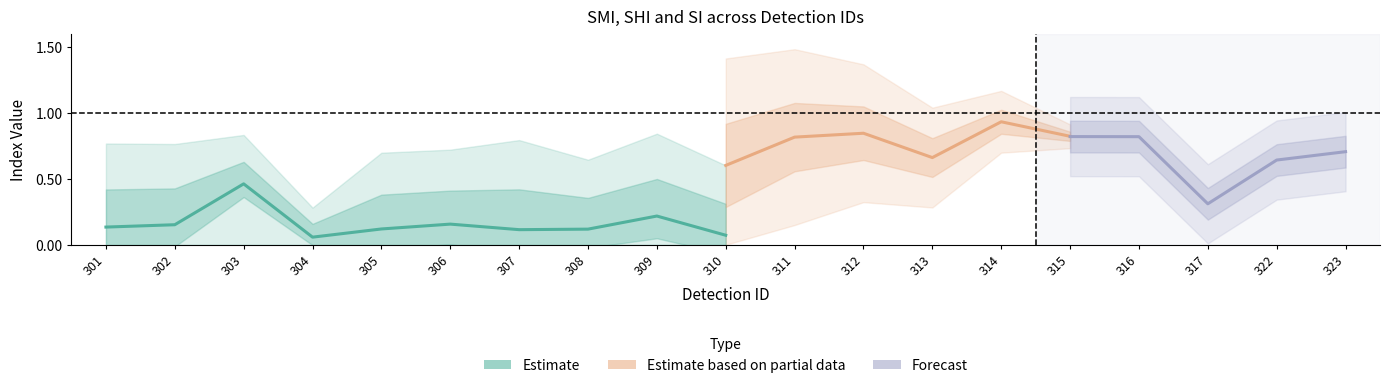

Is the value of SHI at 301 greater than the value of SMI at 304?

Yes